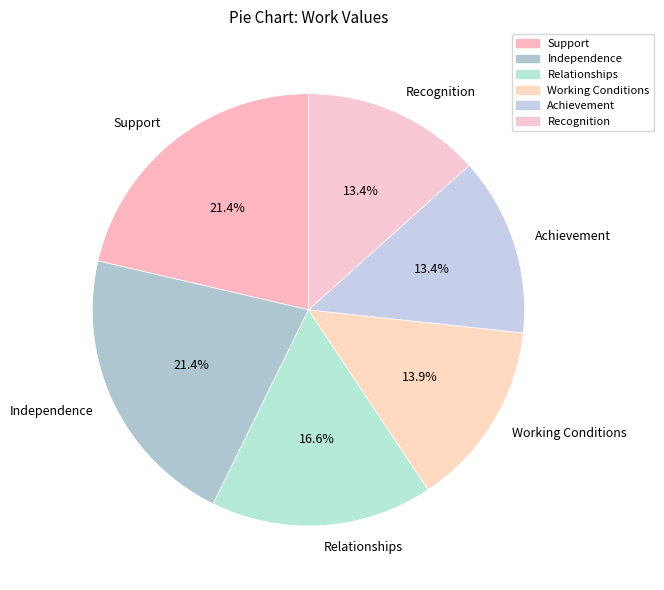

How many slices are in this pie chart?

6